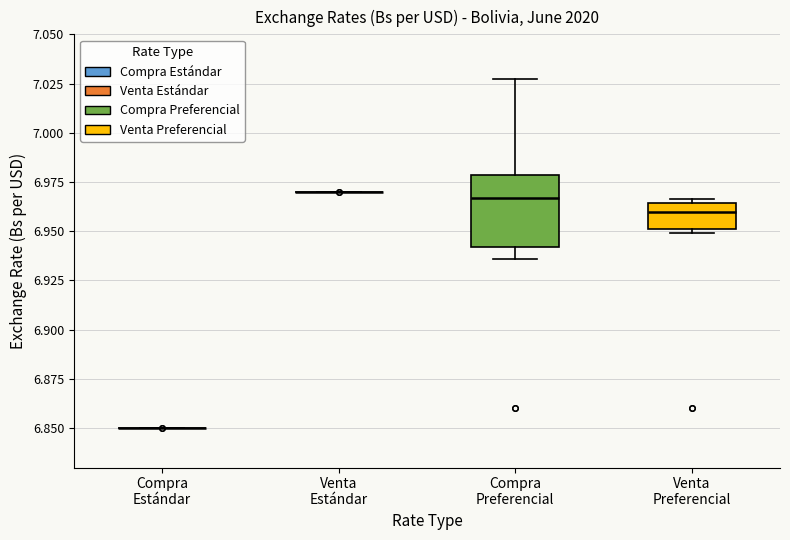

Reading left to right, read every box against the y-axis: the position of its median line, the range the box covers, and the ends of its whiskers. The values are not printed on the chart, so give them approximately, as read against the axis.

Compra Estándar: box collapsed to a line at 6.850, whiskers 6.850 to 6.850
Venta Estándar: box collapsed to a line at 6.970, whiskers 6.970 to 6.970
Compra Preferencial: median 6.965, box 6.940 to 6.980, whiskers 6.935 to 7.025
Venta Preferencial: median 6.960, box 6.950 to 6.965, whiskers 6.950 (just below the box's lower edge) to 6.965 (just above the box's upper edge)